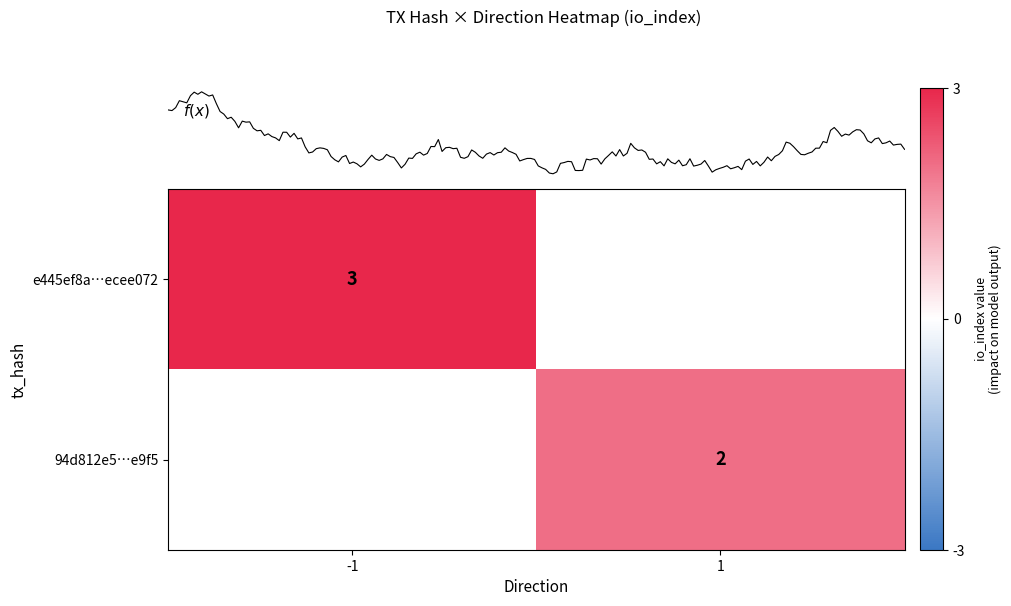

At which category does the chart reach its minimum across all series?

1